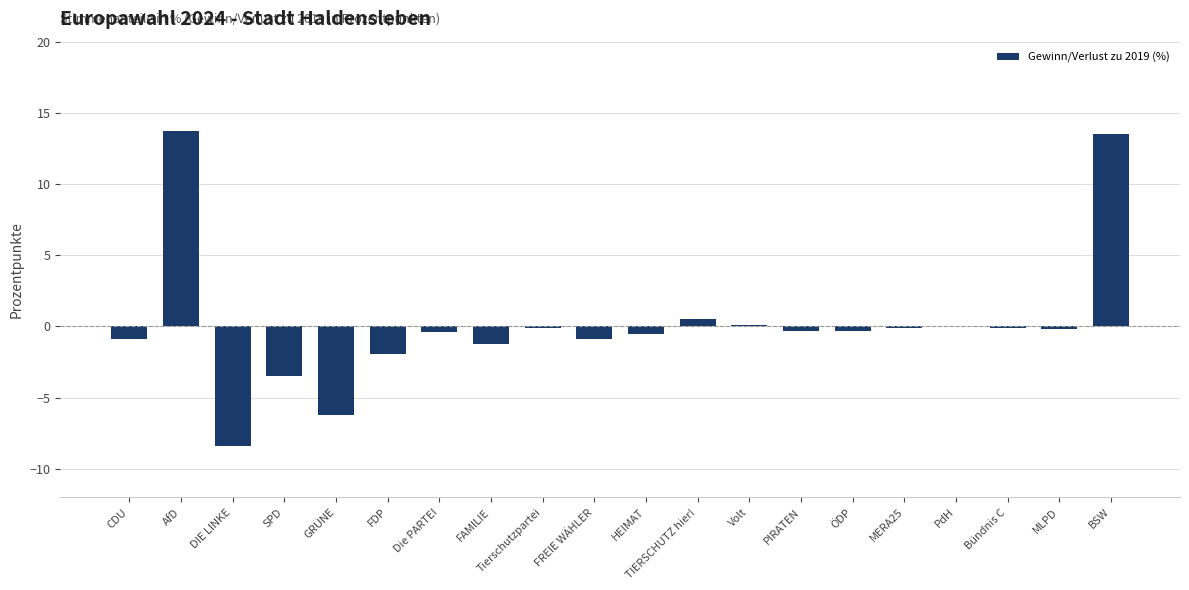

True or false: the data shows -0.4 at Die PARTEI.

True